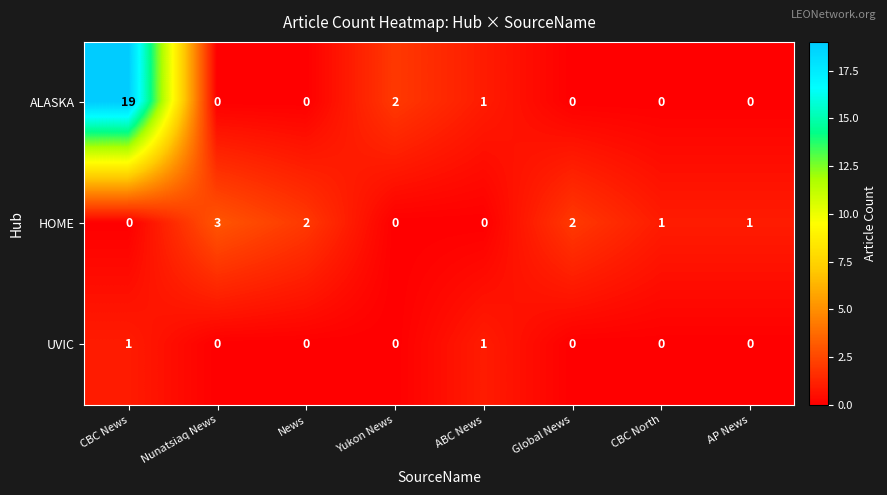

Which series has the widest spread of values?

ALASKA